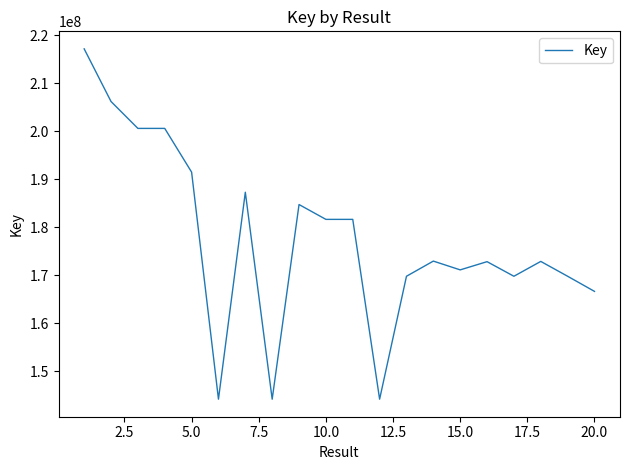

What is the minimum value shown in the chart?

144202351